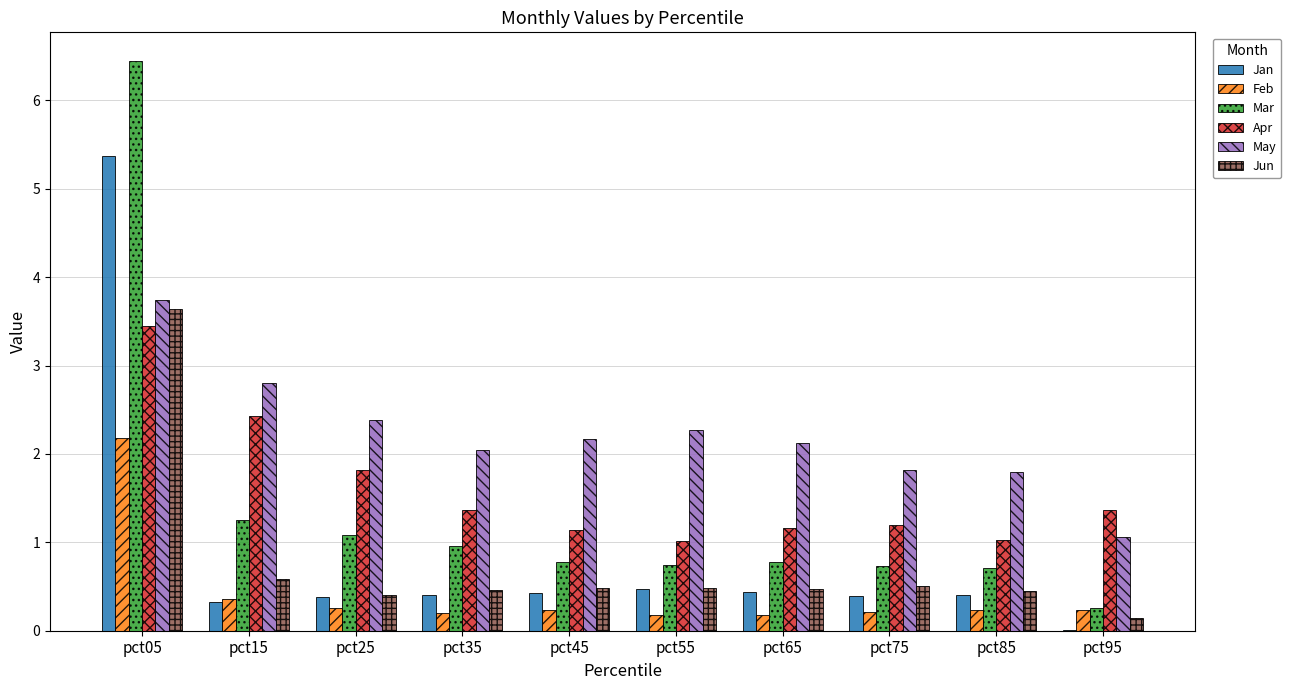

Are the bars grouped side by side (vs. stacked)?

Yes